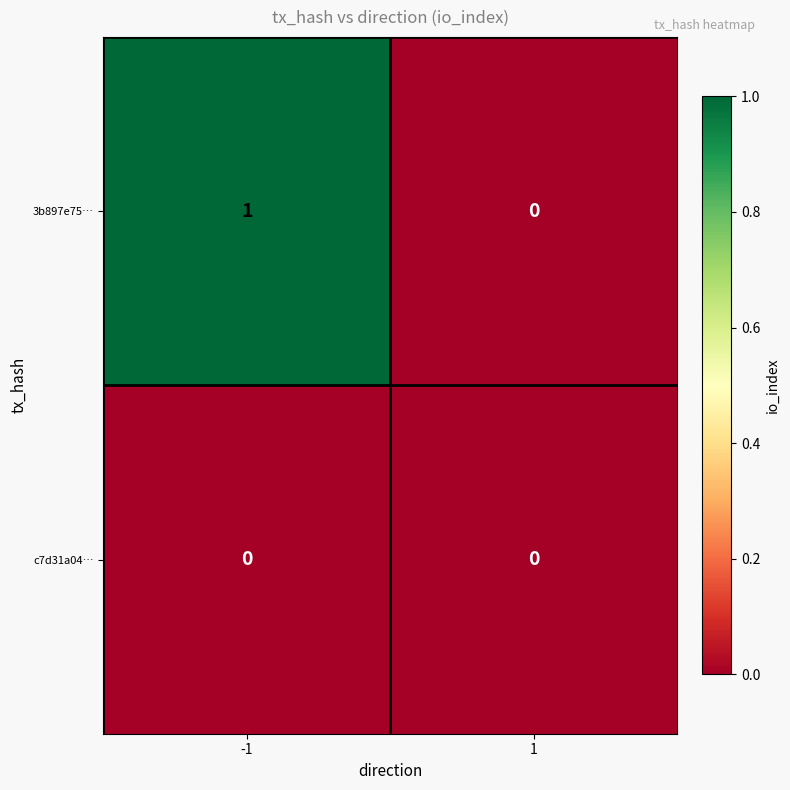

At which category is the sum across all series the highest?

-1